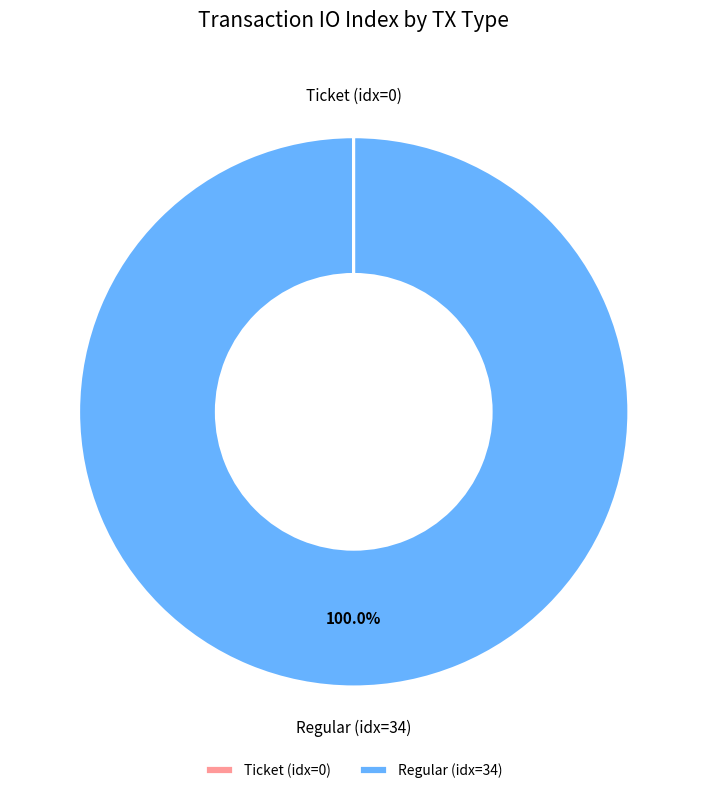

Which category accounts for the majority?

Regular (idx=34)